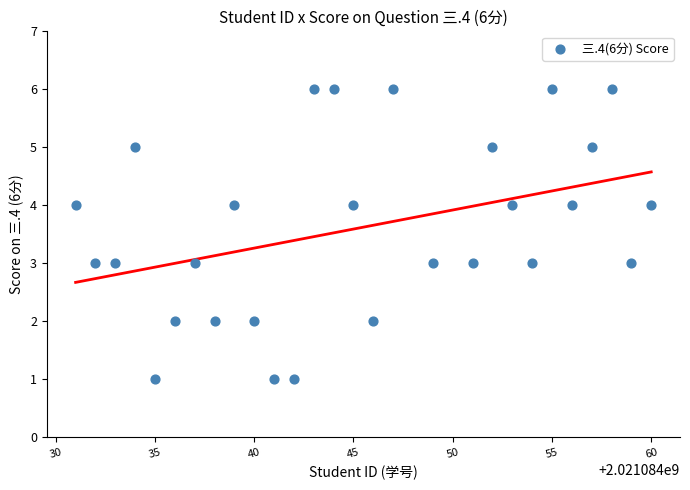

What is the range of Y values (max minus min)?

5